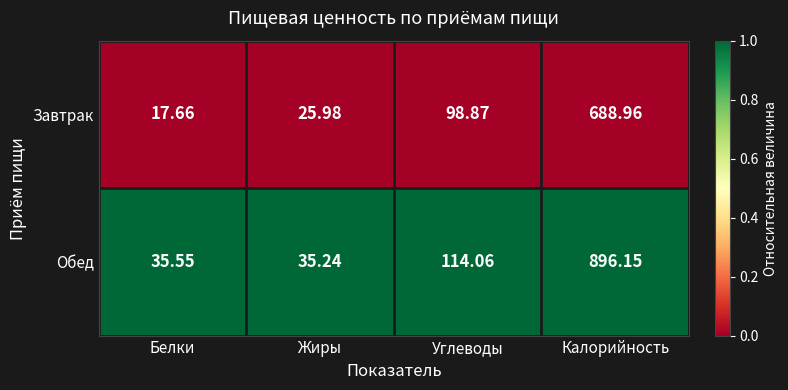

Which series changed the most between Белки and Углеводы?

Завтрак